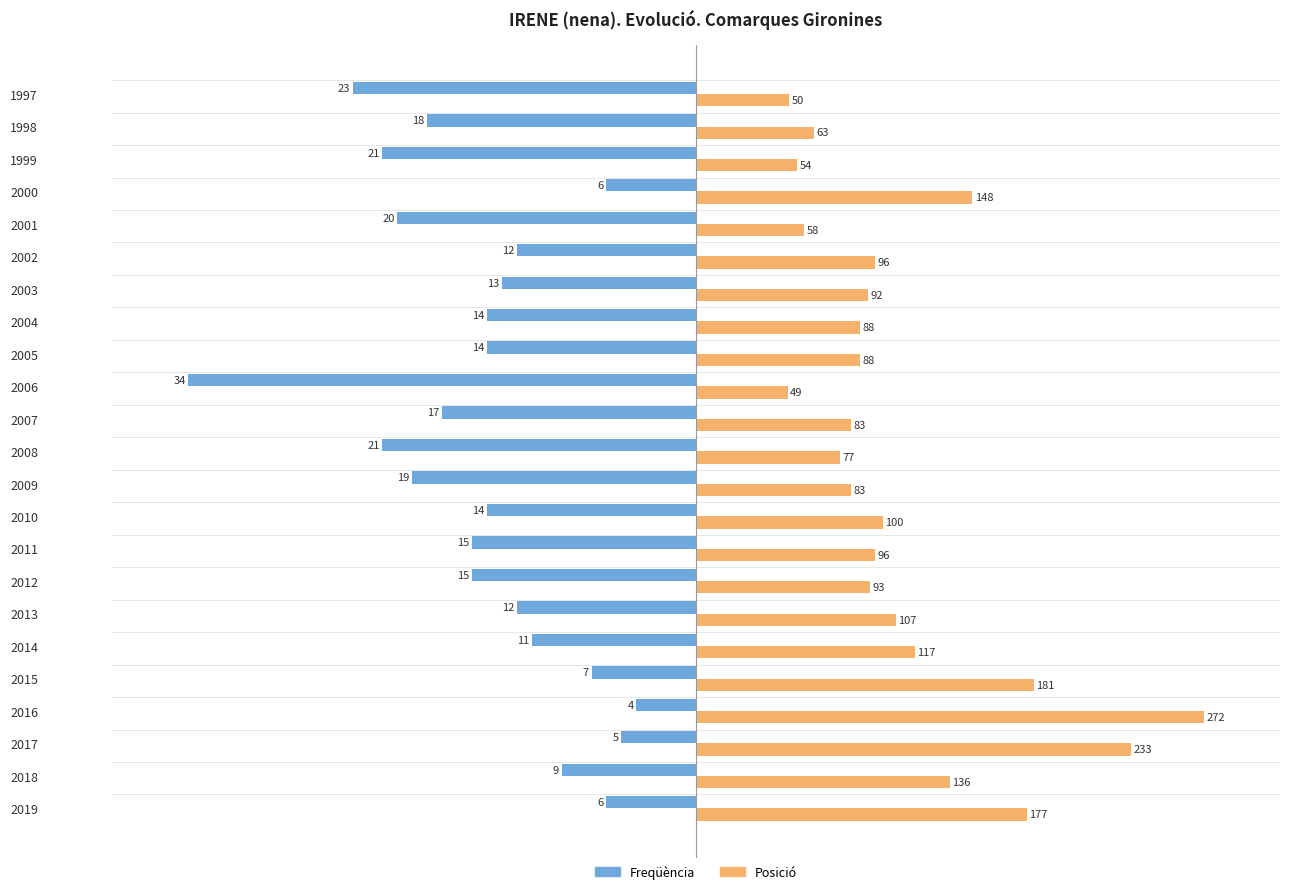

Which series has the largest total across all categories?

Posició